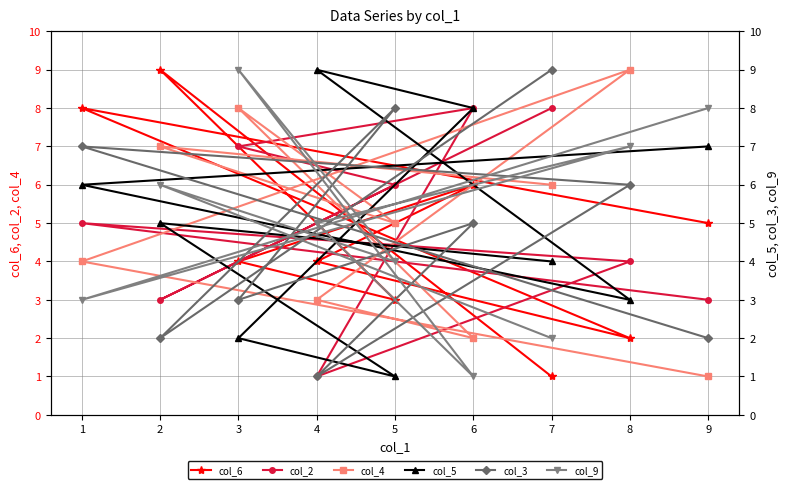

List the labels in order of col_4 value, largest first.

8, 3, 2, 7, 5, 1, 4, 6, 9